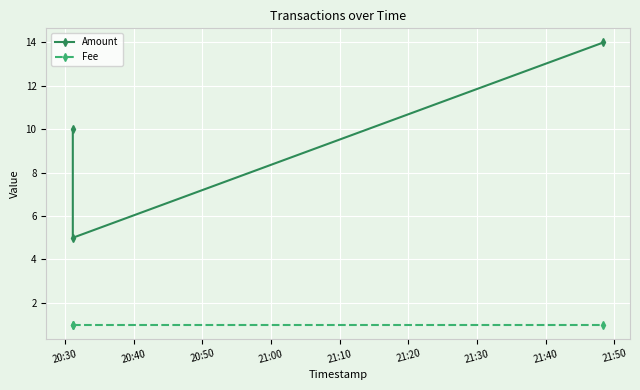

Is this an area chart (filled region under the line)?

No